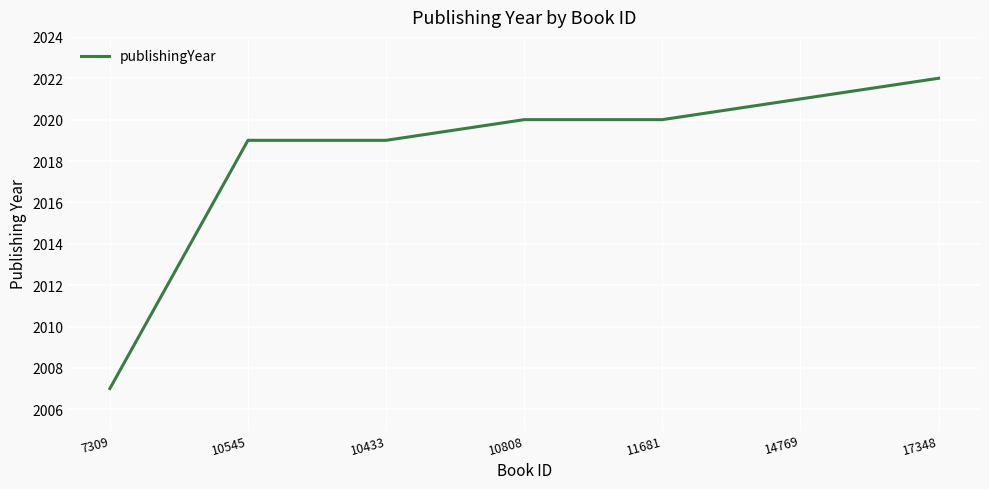

The value at 10433 is 2019. True or false?

True